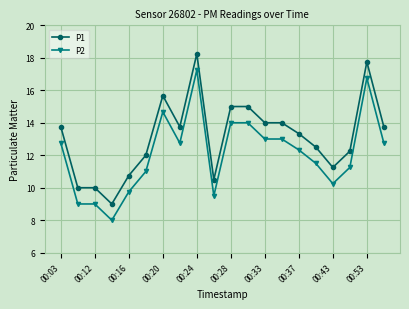

What is the value of the P2 point at the 15th from the left?

12.3